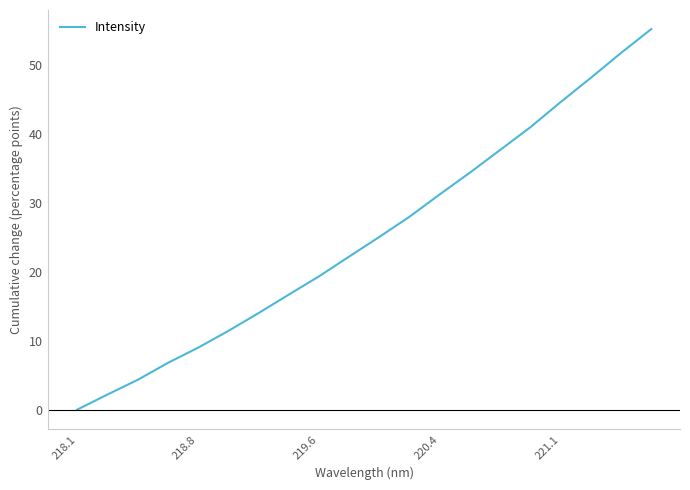

What is the difference between the maximum and minimum values?

55.3